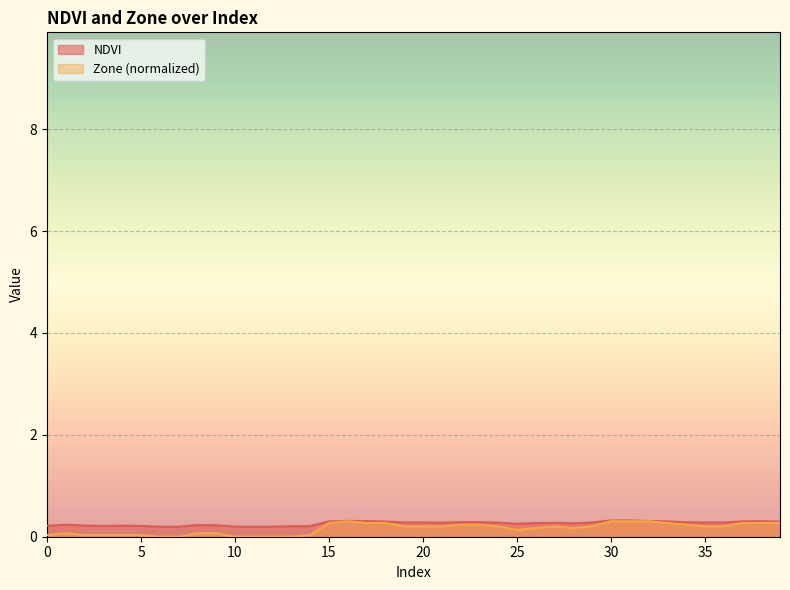

Reading left to right, list all the values displayed in this chart.

NDVI: 0=0.2	1=0.2	2=0.2	3=0.2	4=0.2	5=0.2	6=0.2	7=0.2	8=0.2	9=0.2	10=0.2	11=0.2	12=0.2	13=0.2	14=0.2	15=0.3	16=0.3	17=0.3	18=0.3	19=0.3	20=0.3	21=0.3	22=0.3	23=0.3	24=0.3	25=0.3	26=0.3	27=0.3	28=0.3	29=0.3	30=0.3	31=0.3	32=0.3	33=0.3	34=0.3	35=0.3	36=0.3	37=0.3	38=0.3	39=0.3
Zone: 0=0.0	1=0.1	2=0.0	3=0.0	4=0.0	5=0.0	6=0.0	7=0.0	8=0.1	9=0.1	10=0.0	11=0.0	12=0.0	13=0.0	14=0.0	15=0.3	16=0.3	17=0.3	18=0.3	19=0.2	20=0.2	21=0.2	22=0.2	23=0.2	24=0.2	25=0.1	26=0.2	27=0.2	28=0.2	29=0.2	30=0.3	31=0.3	32=0.3	33=0.3	34=0.2	35=0.2	36=0.2	37=0.3	38=0.3	39=0.3